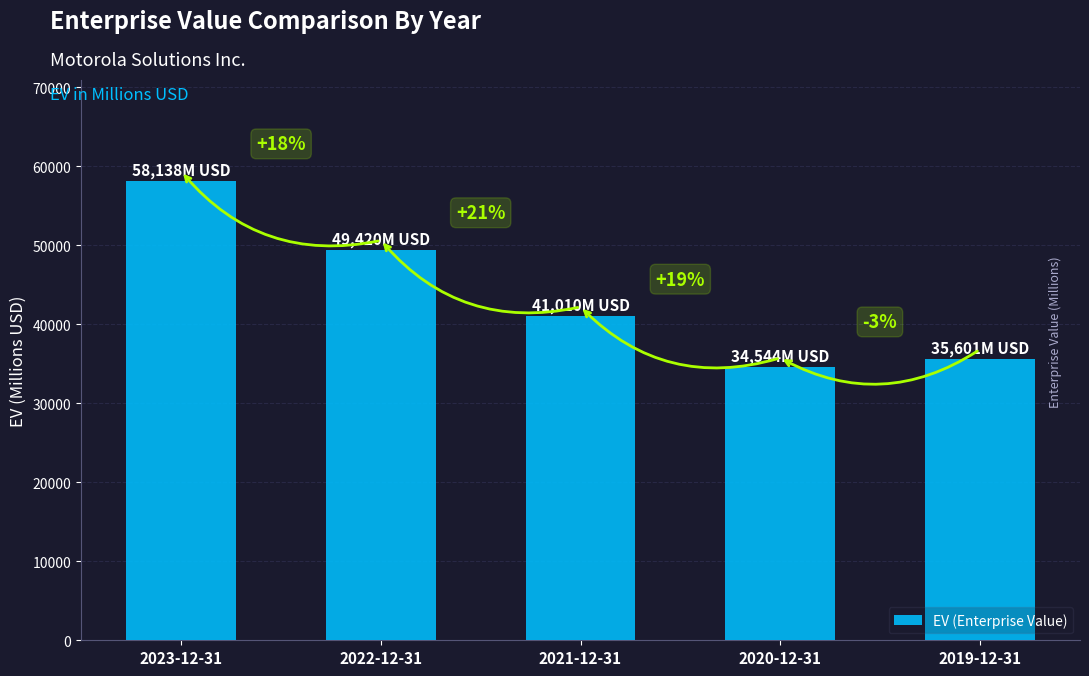

Rank the categories by value from highest to lowest.

2023-12-31, 2022-12-31, 2021-12-31, 2019-12-31, 2020-12-31